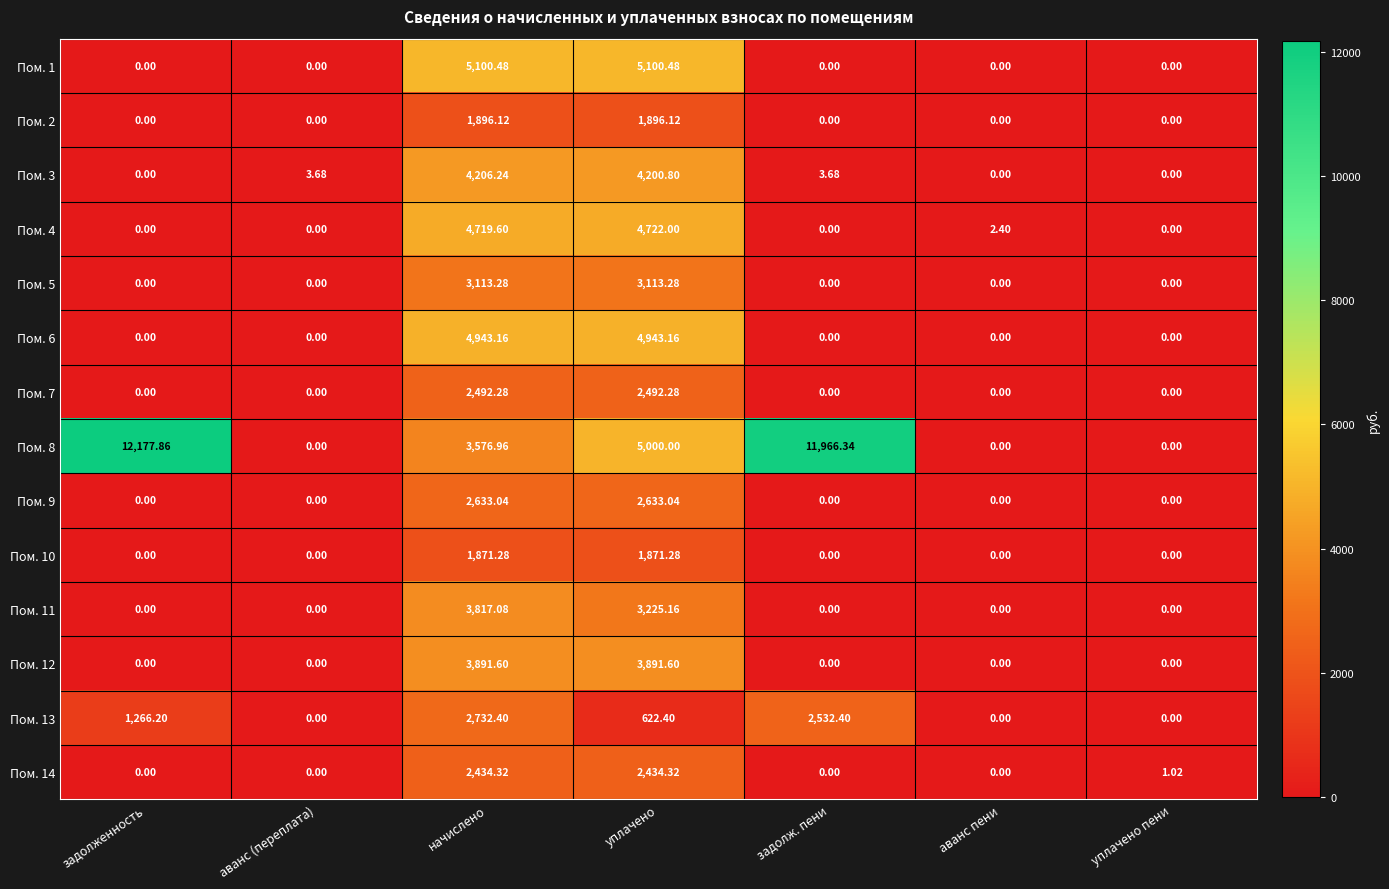

Which series has the largest range (max minus min)?

Пом. 8